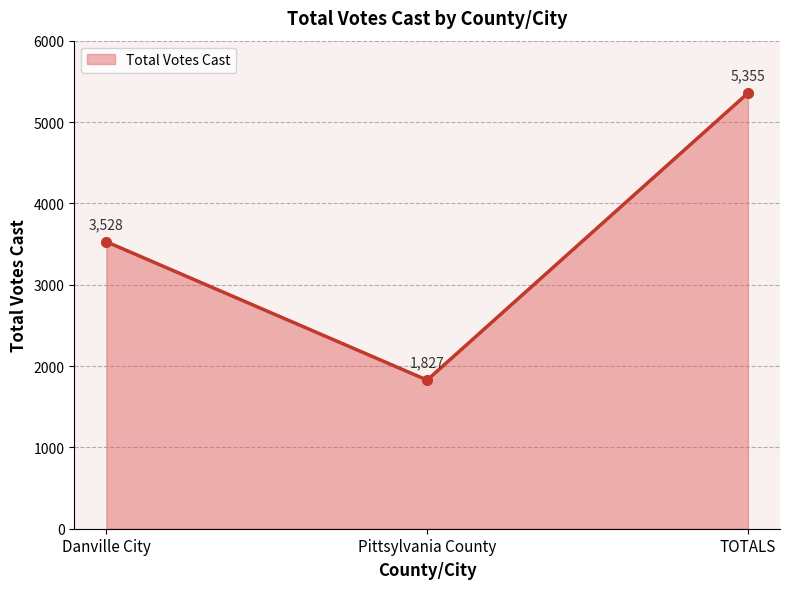

What is the difference between the maximum and minimum values?

3528